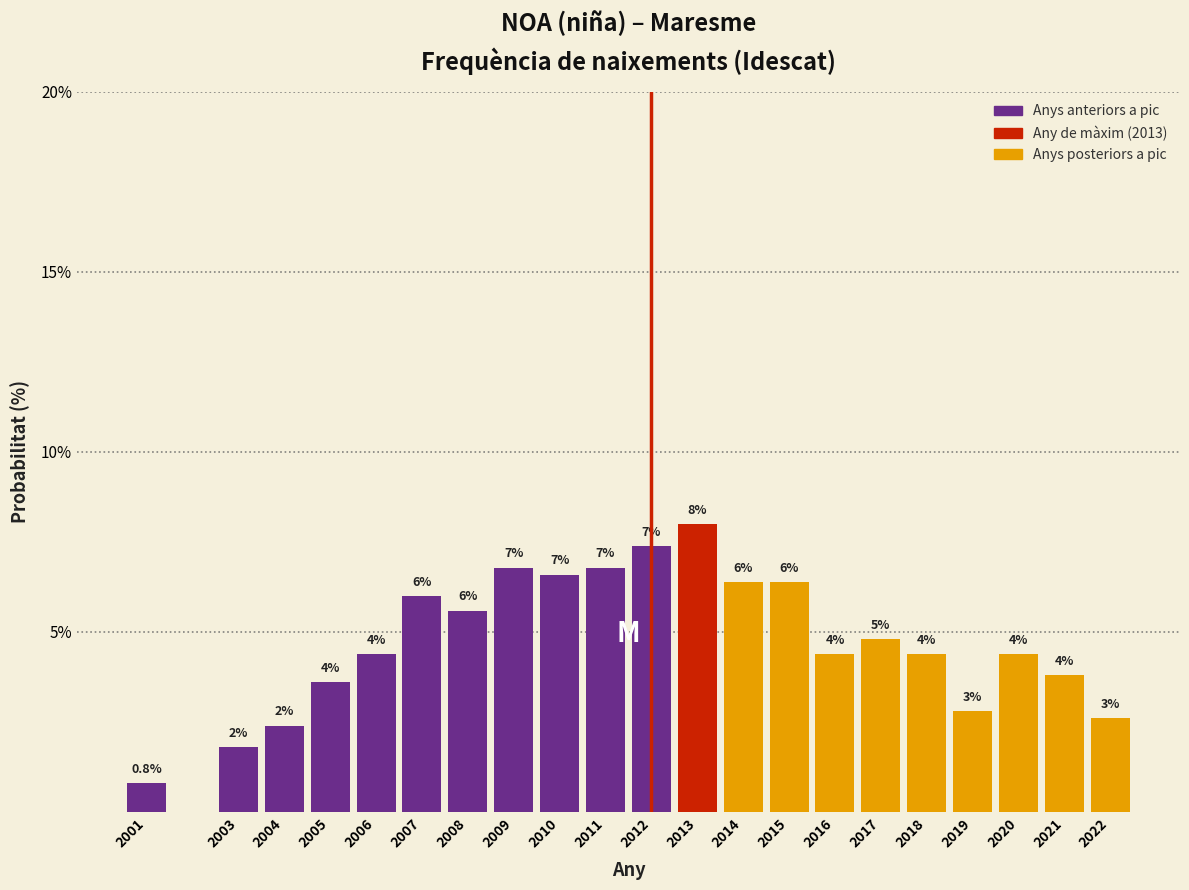

Does the chart contain any negative values?

No